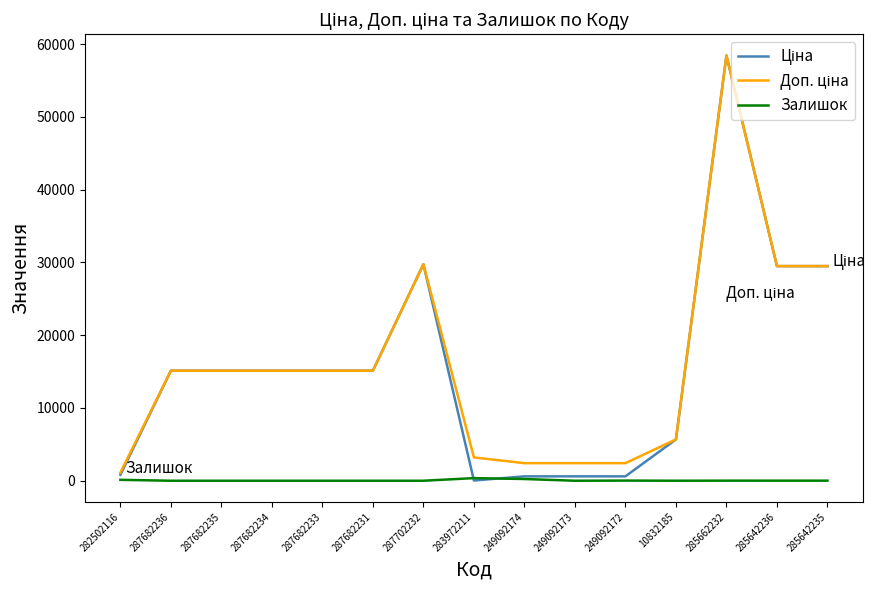

At how many categories does at least one series exceed 30190?

1